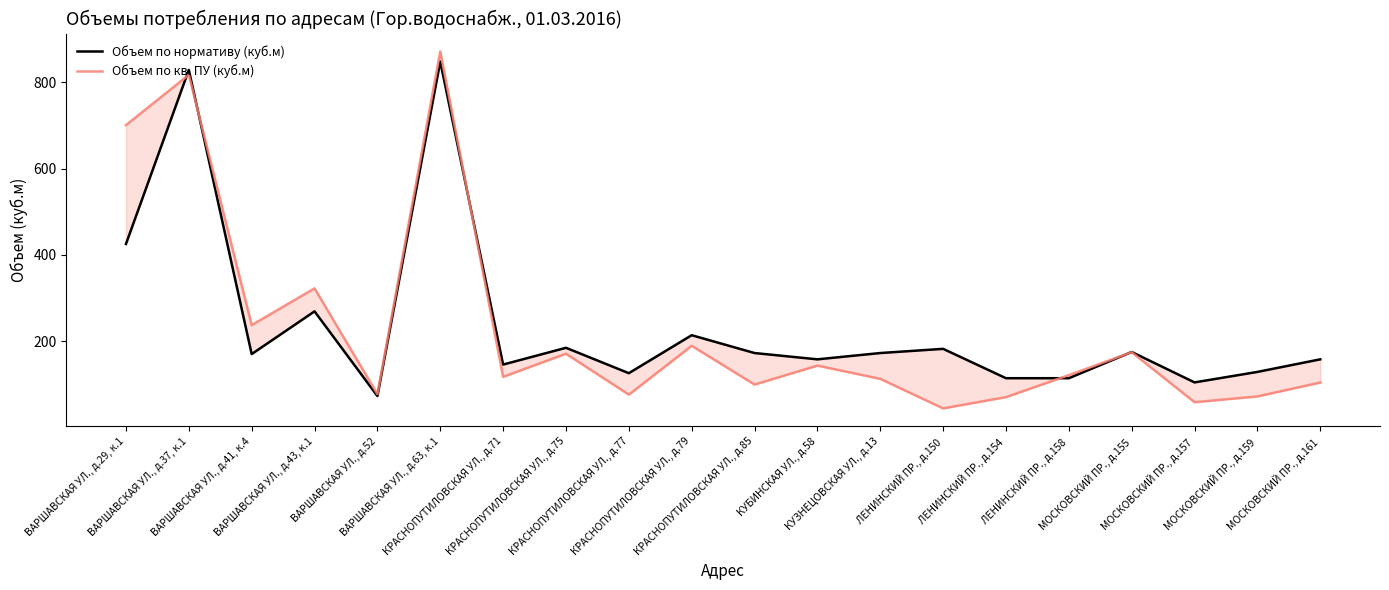

What position from the left is МОСКОВСКИЙ ПР., д.157?

18